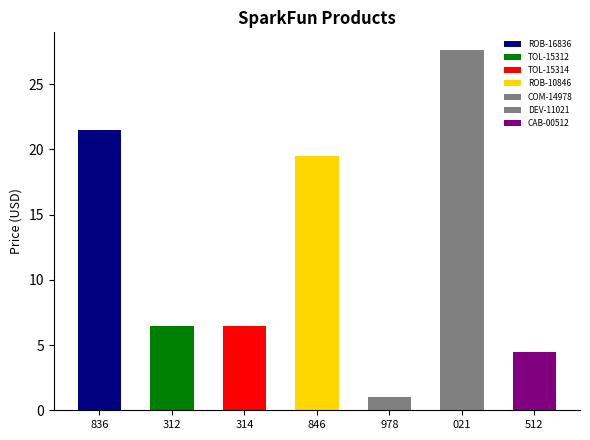

At which label is the value closest to 14?

ROB-10846